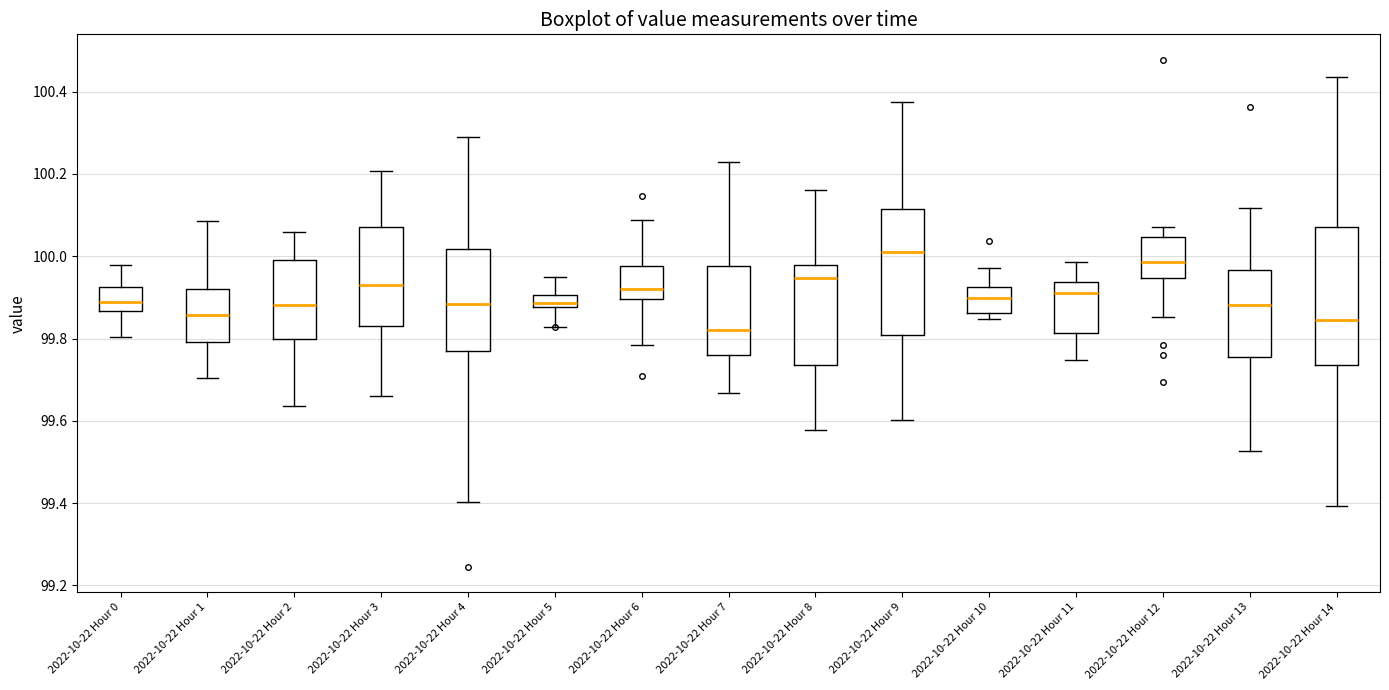

Reading left to right, read every box against the y-axis: the position of its median line, the range the box covers, and the ends of its whiskers. The values are not printed on the chart, so give them approximately, as read against the axis.

2022-10-22 Hour 0: median 99.88, box 99.86 to 99.92, whiskers 99.80 to 99.98
2022-10-22 Hour 1: median 99.86, box 99.80 to 99.92, whiskers 99.70 to 100.08
2022-10-22 Hour 2: median 99.88, box 99.80 to 100.00, whiskers 99.64 to 100.06
2022-10-22 Hour 3: median 99.92, box 99.82 to 100.08, whiskers 99.66 to 100.20
2022-10-22 Hour 4: median 99.88, box 99.76 to 100.02, whiskers 99.40 to 100.30
2022-10-22 Hour 5: median 99.88 (just above the box's lower edge), box 99.88 to 99.90, whiskers 99.82 to 99.94
2022-10-22 Hour 6: median 99.92, box 99.90 to 99.98, whiskers 99.78 to 100.08
2022-10-22 Hour 7: median 99.82, box 99.76 to 99.98, whiskers 99.66 to 100.22
2022-10-22 Hour 8: median 99.94, box 99.74 to 99.98, whiskers 99.58 to 100.16
2022-10-22 Hour 9: median 100.02, box 99.80 to 100.12, whiskers 99.60 to 100.38
2022-10-22 Hour 10: median 99.90, box 99.86 to 99.92, whiskers 99.84 to 99.98
2022-10-22 Hour 11: median 99.92, box 99.82 to 99.94, whiskers 99.74 to 99.98
2022-10-22 Hour 12: median 99.98, box 99.94 to 100.04, whiskers 99.86 to 100.08
2022-10-22 Hour 13: median 99.88, box 99.76 to 99.96, whiskers 99.52 to 100.12
2022-10-22 Hour 14: median 99.84, box 99.74 to 100.08, whiskers 99.40 to 100.44